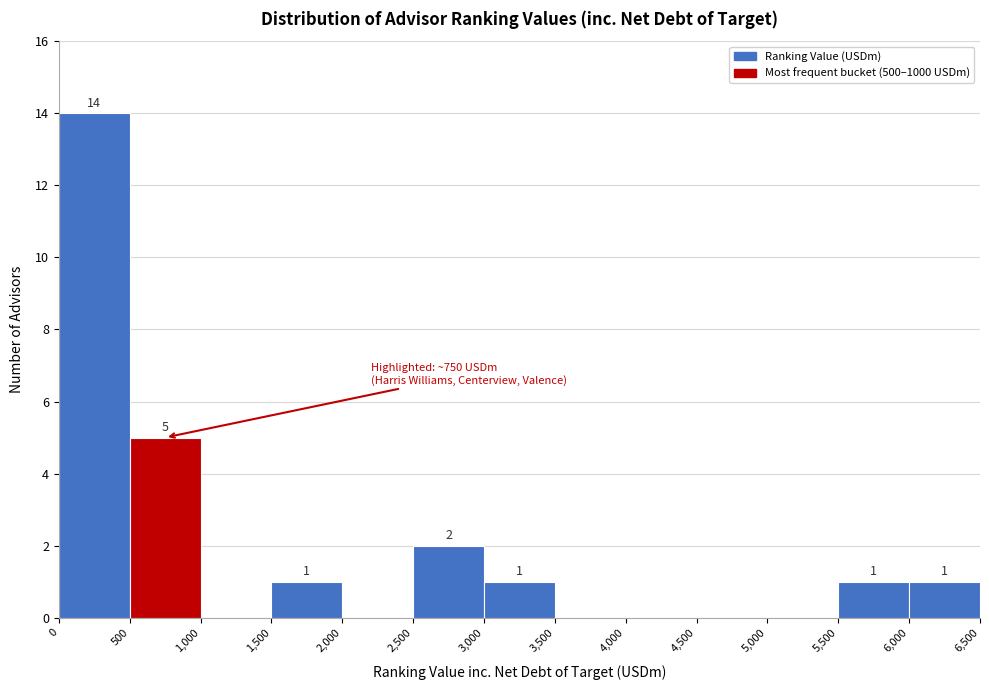

Which range on the x-axis has the tallest bar?

0 to 500